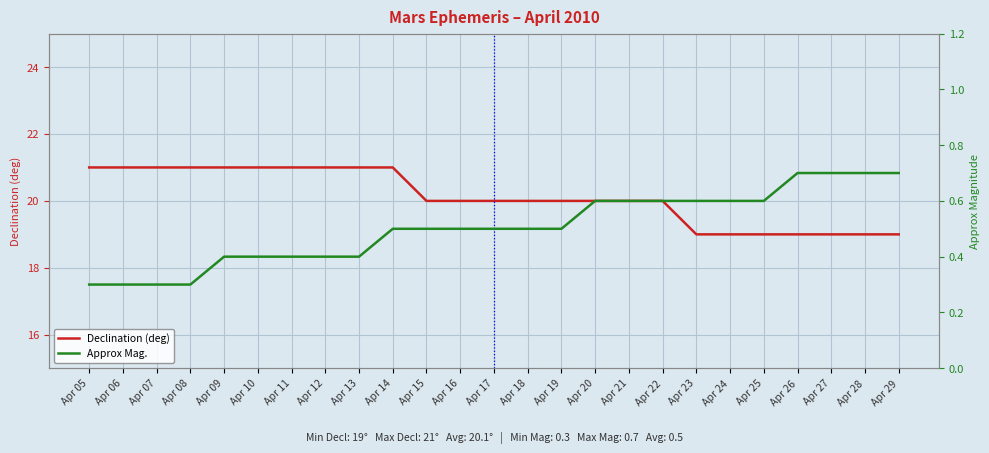

True or false: Approx Mag. and Declination (deg) cross at least once.

False